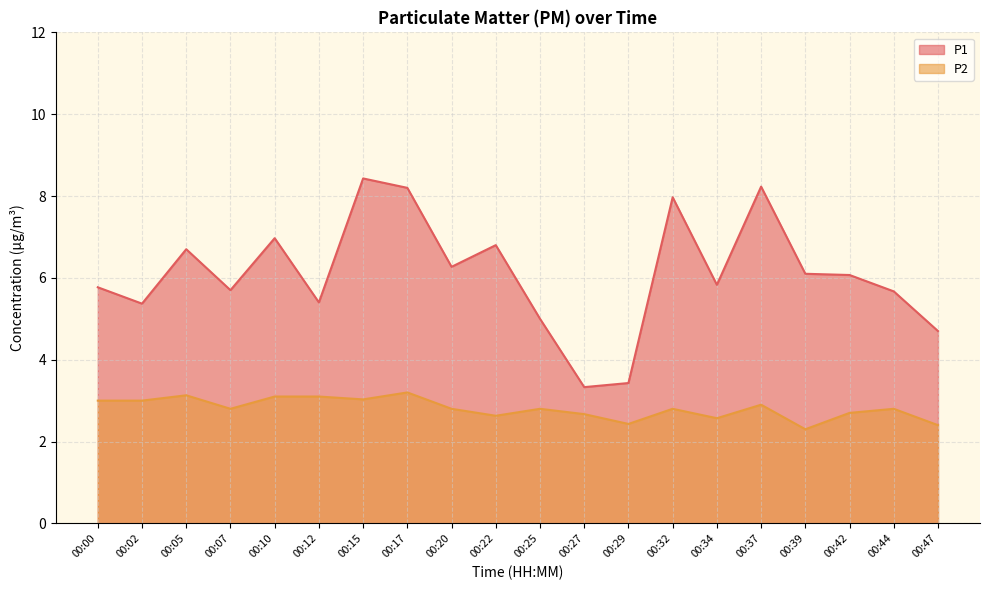

Reading left to right, list all the values displayed in this chart.

P1: 5.8	5.4	6.7	5.7	7.0	5.4	8.4	8.2	6.3	6.8	5.0	3.3	3.4	8.0	5.8	8.2	6.1	6.1	5.7	4.7
P2: 3.0	3.0	3.1	2.8	3.1	3.1	3.0	3.2	2.8	2.6	2.8	2.7	2.4	2.8	2.6	2.9	2.3	2.7	2.8	2.4